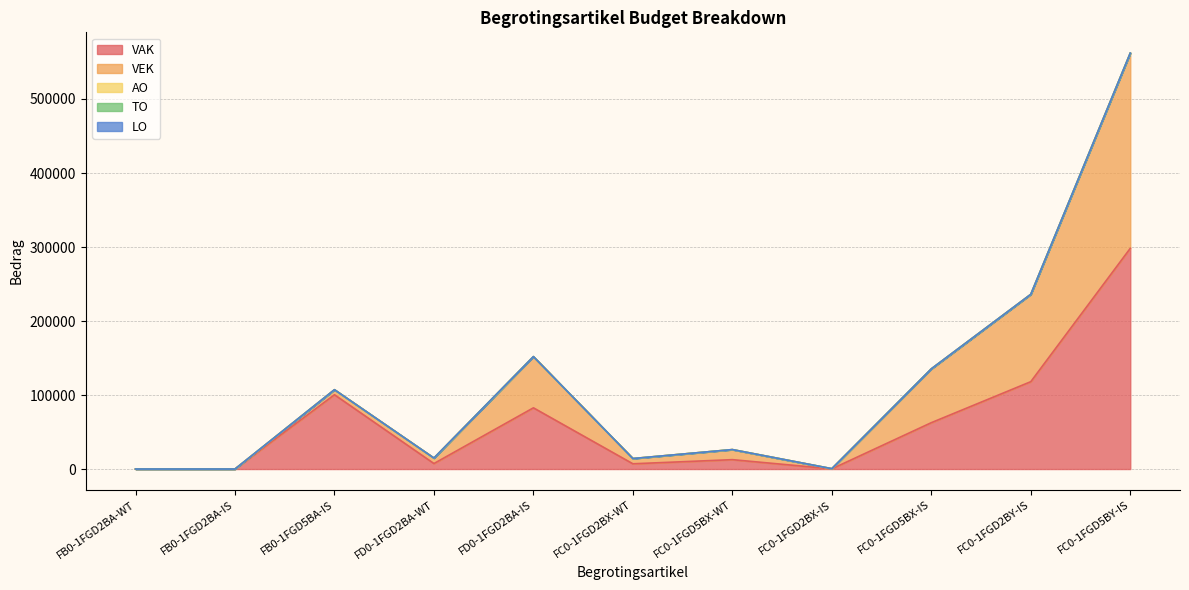

What is the label of the 3rd point from the right?

FC0-1FGD5BX-IS